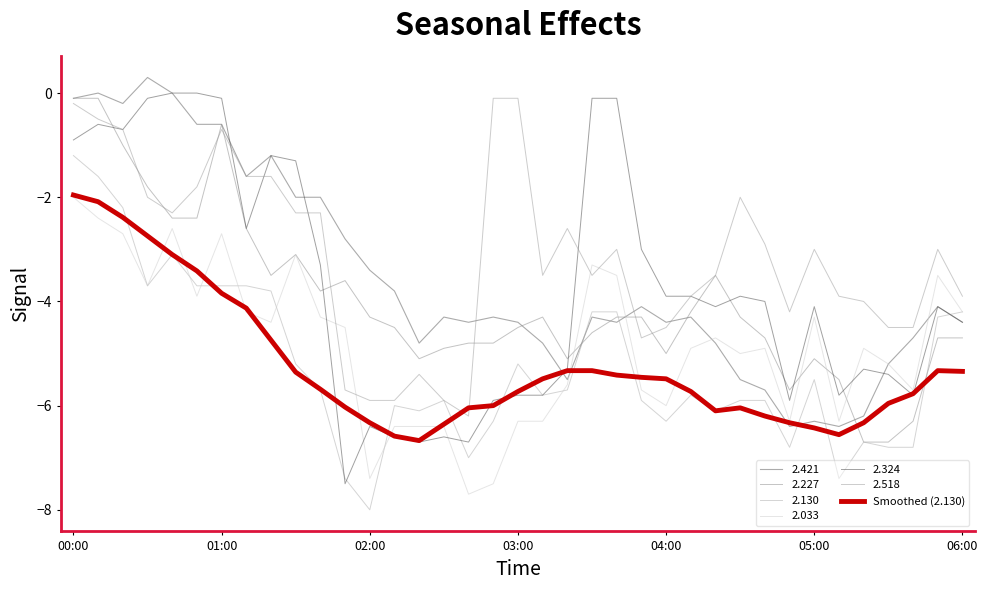

How many lines are shown in the chart?

7